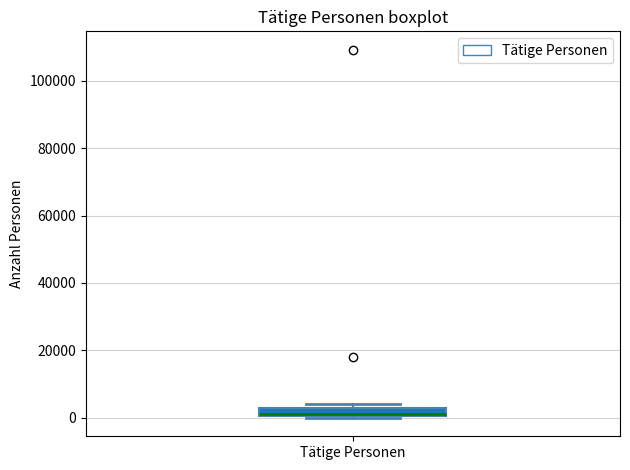

Where is the upper edge of the box for Tätige Personen on the y-axis? The values are not printed on the chart, so give them approximately, as read against the axis.

2000